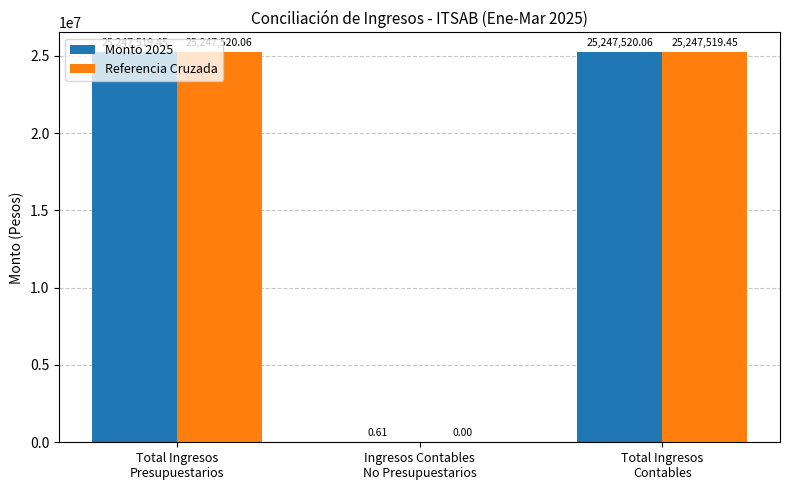

At which label does Monto 2025 first exceed 25247519?

Total Ingresos
Presupuestarios